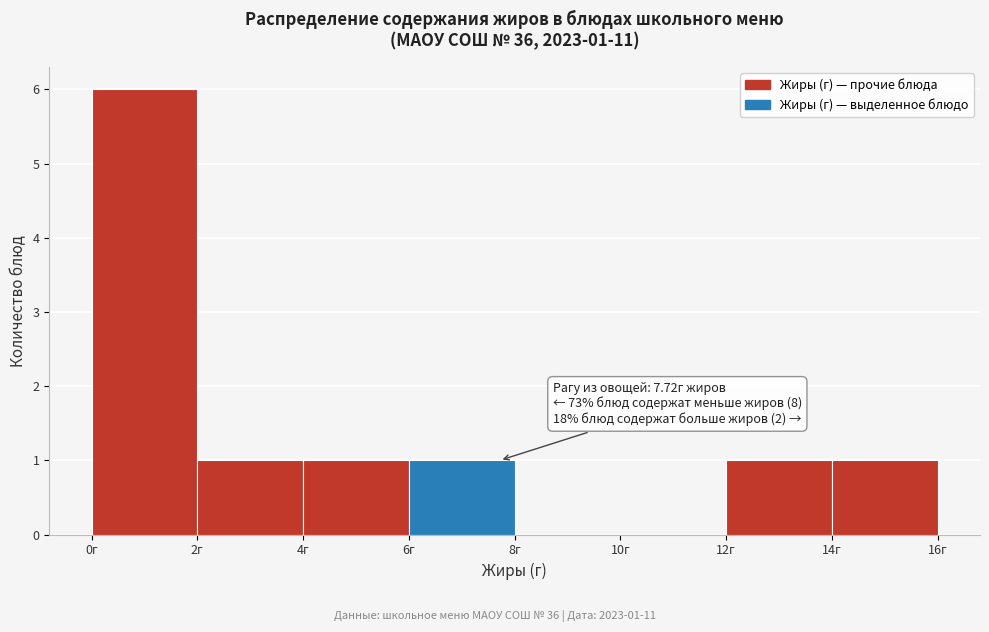

Over which range of the x-axis is the bar tallest?

0 to 2